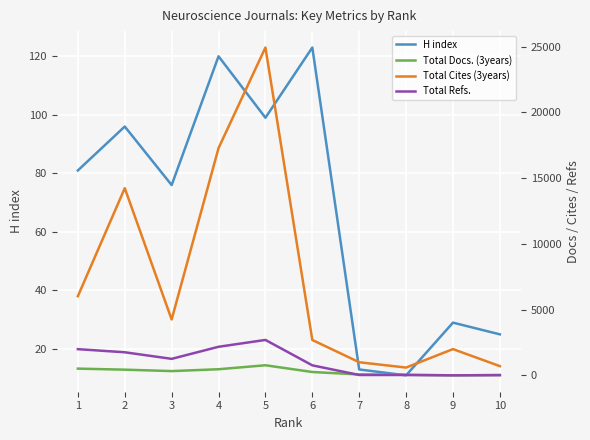

What is the average value of the Total Cites (3years) series?

7370